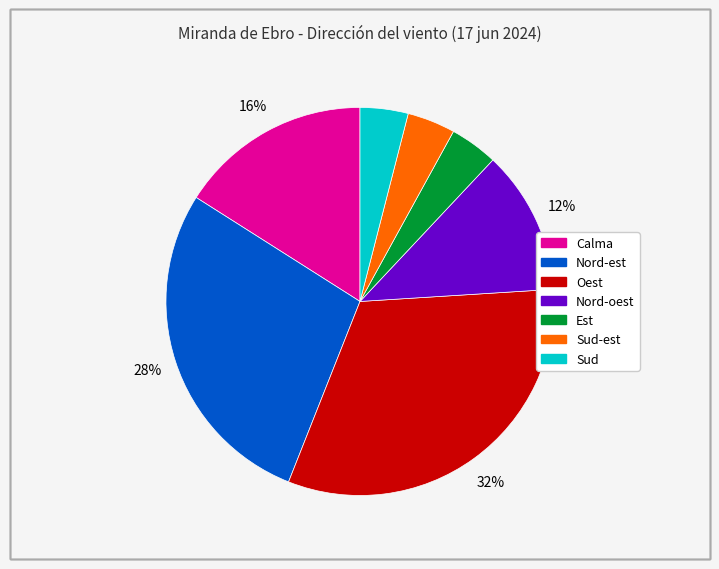

Is there a majority slice in this chart?

No